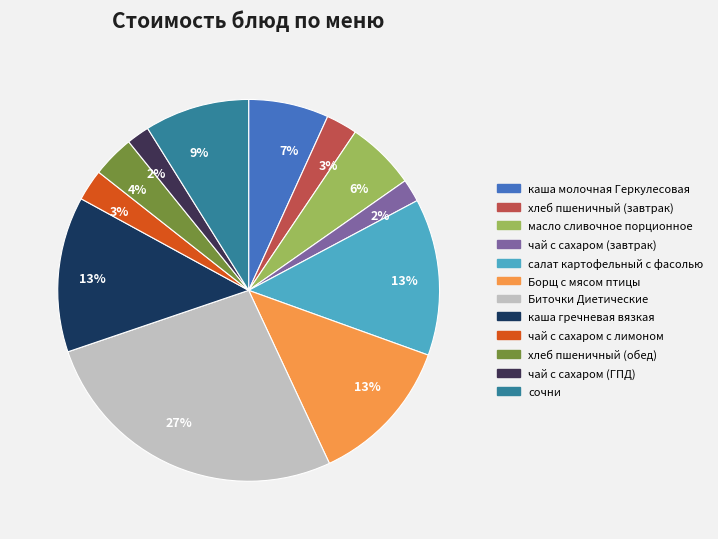

What is the largest slice in the pie chart?

Биточки Диетические